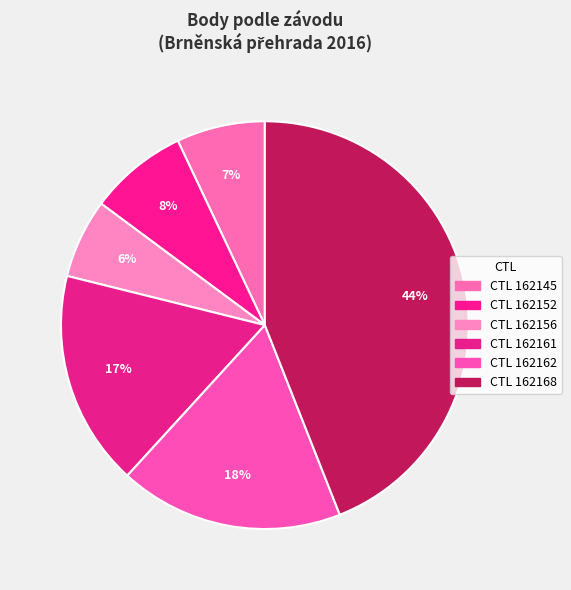

How many segments does this pie chart have?

6